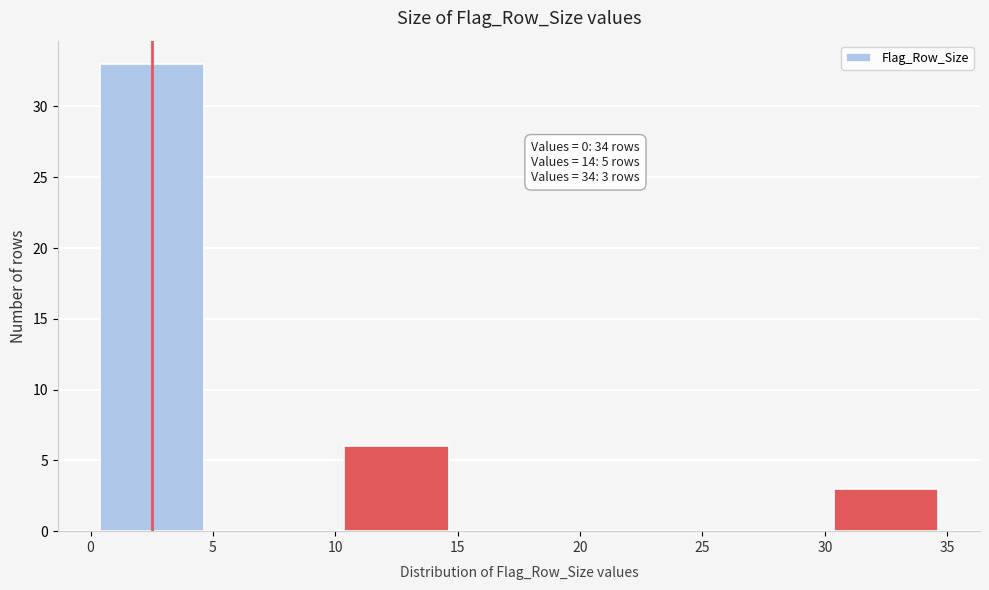

Over which range of the x-axis is the bar tallest?

0 to 5